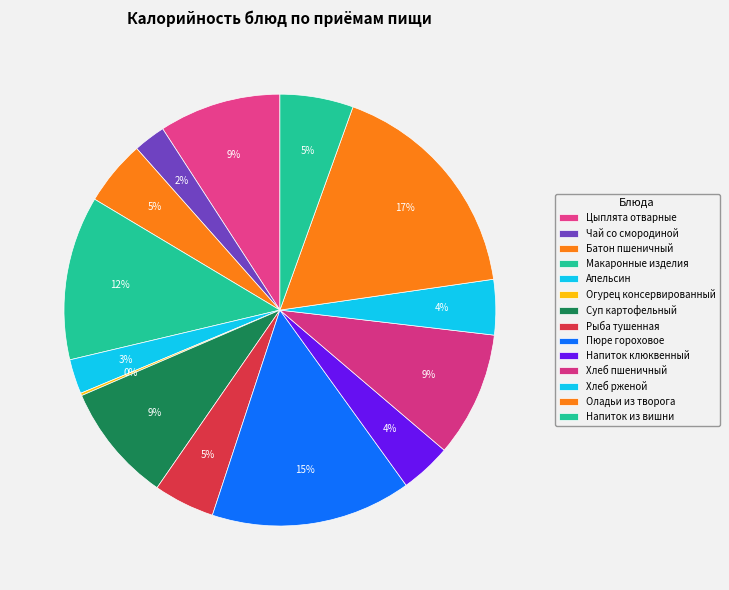

Does Батон пшеничный represent more than half of the total?

No